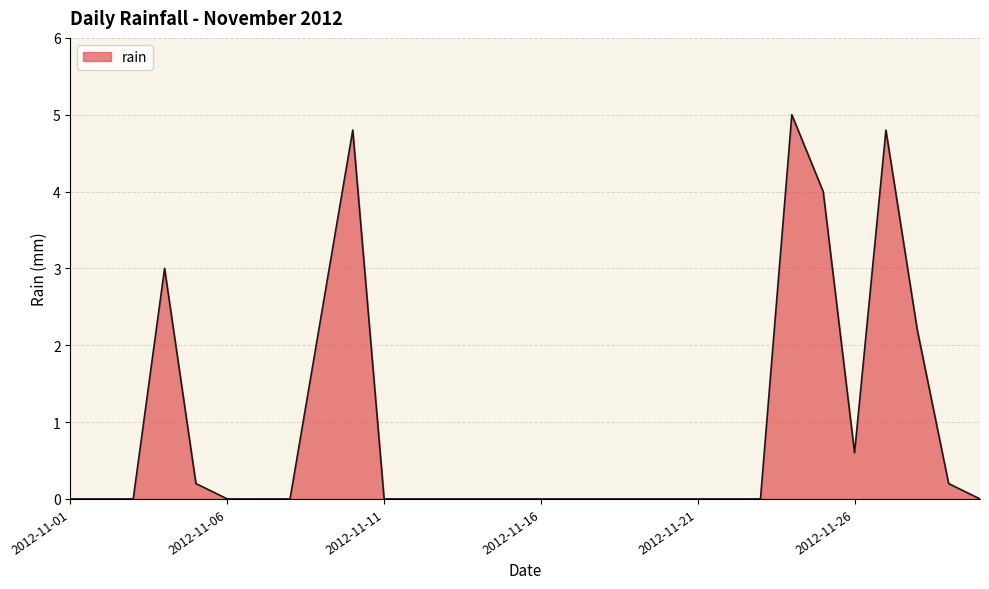

What is the difference between the maximum and minimum values?

5.0